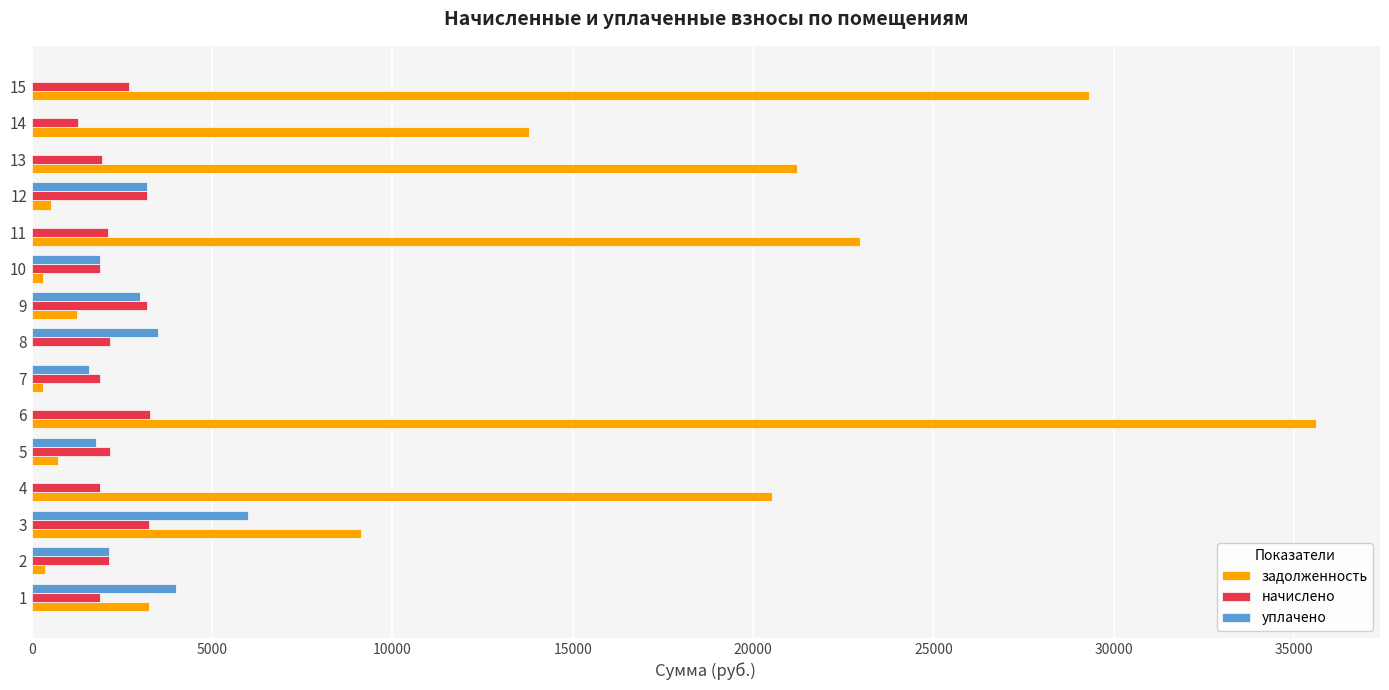

What is the total value across all series at 13?

23169.9